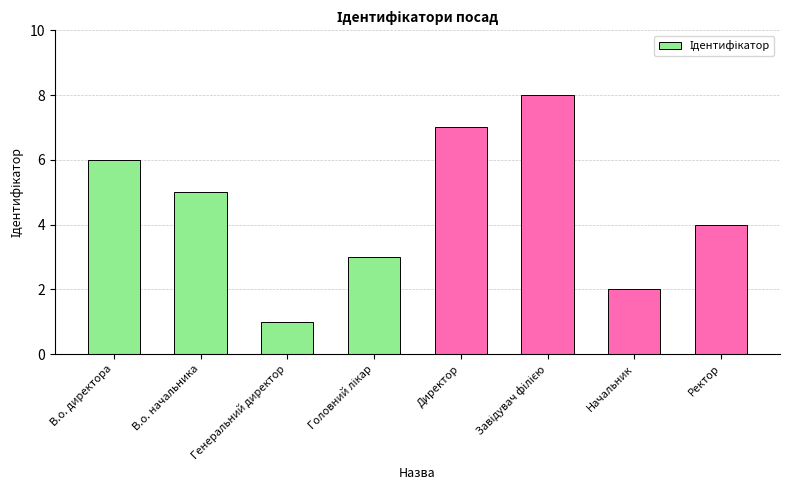

What is the difference between the second highest and minimum values?

6